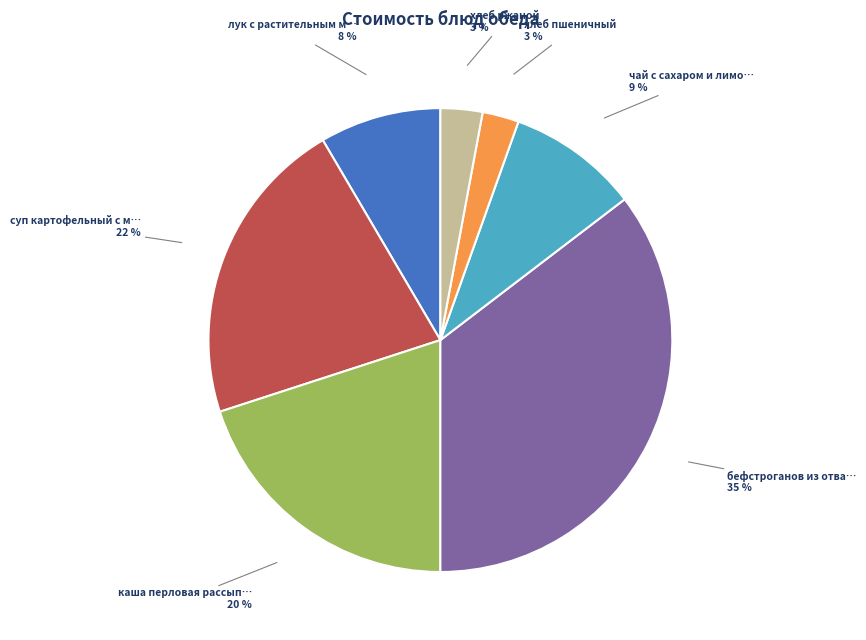

Does any single category account for the majority?

No